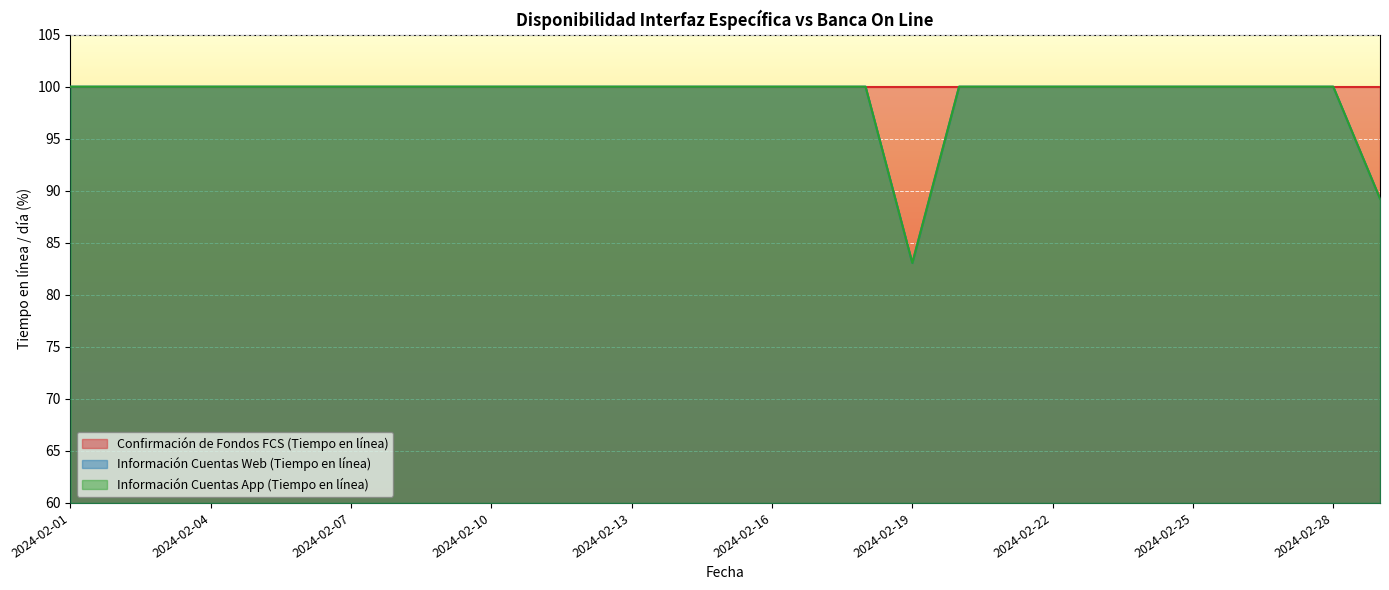

What is the sum of all Información Cuentas App (Tiempo en línea) values?

2872.3